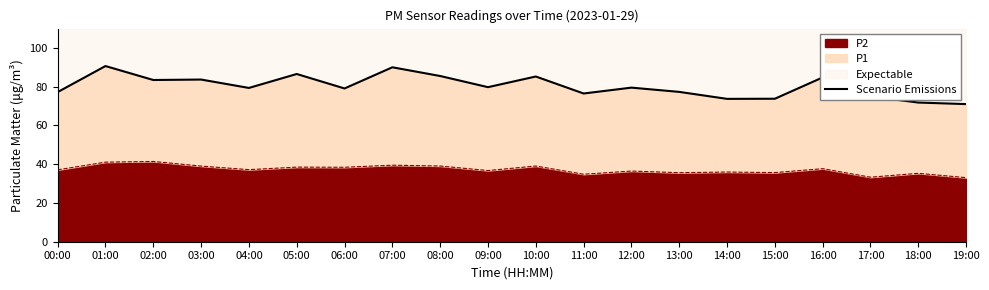

The value at 17:00 is 75.0. True or false?

True